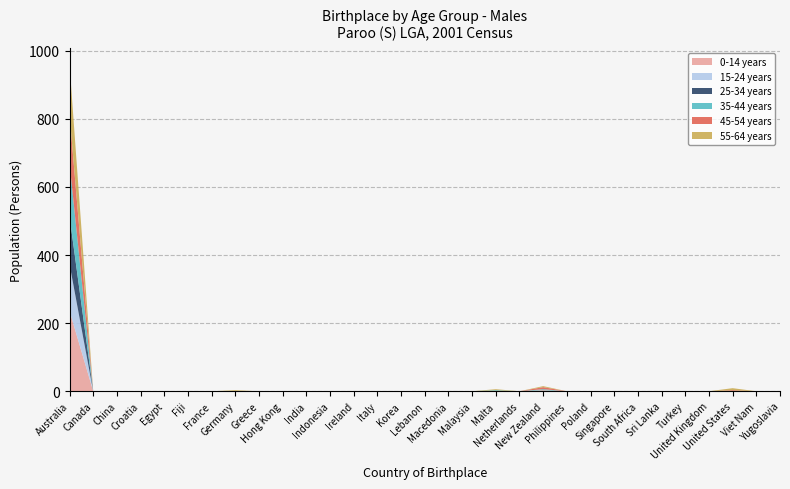

Reading left to right, transcribe all the data shown in this chart.

0-14 years: Australia=236	Canada=0	China=0	Croatia=0	Egypt=0	Fiji=0	France=0	Germany=0	Greece=0	Hong Kong=0	India=0	Indonesia=0	Ireland=0	Italy=0	Korea=0	Lebanon=0	Macedonia=0	Malaysia=0	Malta=0	Netherlands=0	New Zealand=3	Philippines=0	Poland=0	Singapore=0	South Africa=0	Sri Lanka=0	Turkey=0	United Kingdom=0	United States=0	Viet Nam=0	Yugoslavia=0
15-24 years: Australia=137	Canada=0	China=0	Croatia=0	Egypt=0	Fiji=0	France=0	Germany=0	Greece=0	Hong Kong=0	India=0	Indonesia=0	Ireland=0	Italy=0	Korea=0	Lebanon=0	Macedonia=0	Malaysia=0	Malta=0	Netherlands=0	New Zealand=0	Philippines=0	Poland=0	Singapore=0	South Africa=0	Sri Lanka=0	Turkey=0	United Kingdom=0	United States=0	Viet Nam=0	Yugoslavia=0
25-34 years: Australia=140	Canada=0	China=0	Croatia=0	Egypt=0	Fiji=0	France=0	Germany=0	Greece=0	Hong Kong=0	India=0	Indonesia=0	Ireland=0	Italy=0	Korea=0	Lebanon=0	Macedonia=0	Malaysia=0	Malta=0	Netherlands=0	New Zealand=0	Philippines=0	Poland=0	Singapore=0	South Africa=0	Sri Lanka=0	Turkey=0	United Kingdom=0	United States=0	Viet Nam=0	Yugoslavia=0
35-44 years: Australia=157	Canada=0	China=0	Croatia=0	Egypt=0	Fiji=0	France=0	Germany=0	Greece=0	Hong Kong=0	India=0	Indonesia=0	Ireland=0	Italy=0	Korea=0	Lebanon=0	Macedonia=0	Malaysia=0	Malta=3	Netherlands=0	New Zealand=3	Philippines=0	Poland=0	Singapore=0	South Africa=0	Sri Lanka=0	Turkey=0	United Kingdom=0	United States=0	Viet Nam=0	Yugoslavia=0
45-54 years: Australia=143	Canada=0	China=0	Croatia=0	Egypt=0	Fiji=0	France=0	Germany=0	Greece=0	Hong Kong=0	India=0	Indonesia=0	Ireland=0	Italy=0	Korea=0	Lebanon=0	Macedonia=0	Malaysia=0	Malta=0	Netherlands=0	New Zealand=6	Philippines=0	Poland=0	Singapore=0	South Africa=0	Sri Lanka=0	Turkey=0	United Kingdom=0	United States=3	Viet Nam=0	Yugoslavia=0
55-64 years: Australia=147	Canada=0	China=0	Croatia=0	Egypt=0	Fiji=0	France=0	Germany=3	Greece=0	Hong Kong=0	India=0	Indonesia=0	Ireland=0	Italy=0	Korea=0	Lebanon=0	Macedonia=0	Malaysia=0	Malta=3	Netherlands=0	New Zealand=3	Philippines=0	Poland=0	Singapore=0	South Africa=0	Sri Lanka=0	Turkey=0	United Kingdom=0	United States=6	Viet Nam=0	Yugoslavia=0